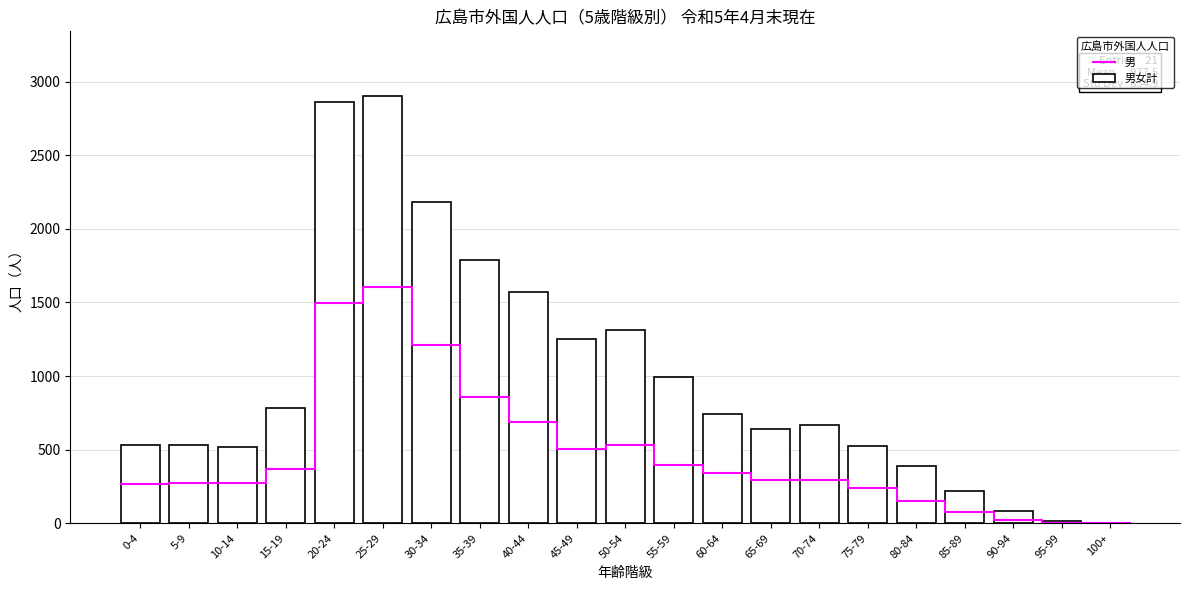

What is the difference between the maximum and minimum values in the 男 series?

1606